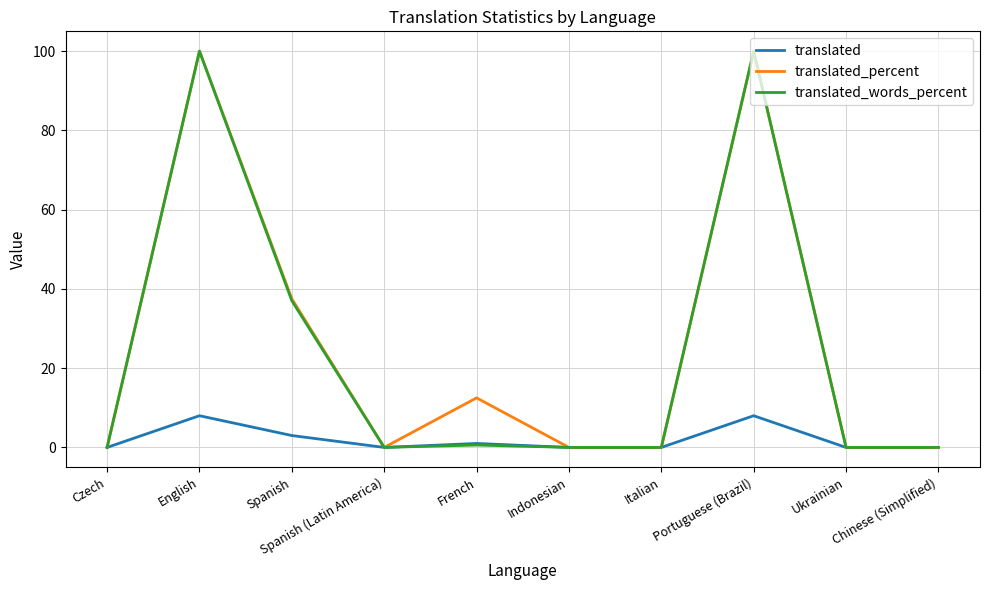

What value does the translated series have at Spanish?

3.0